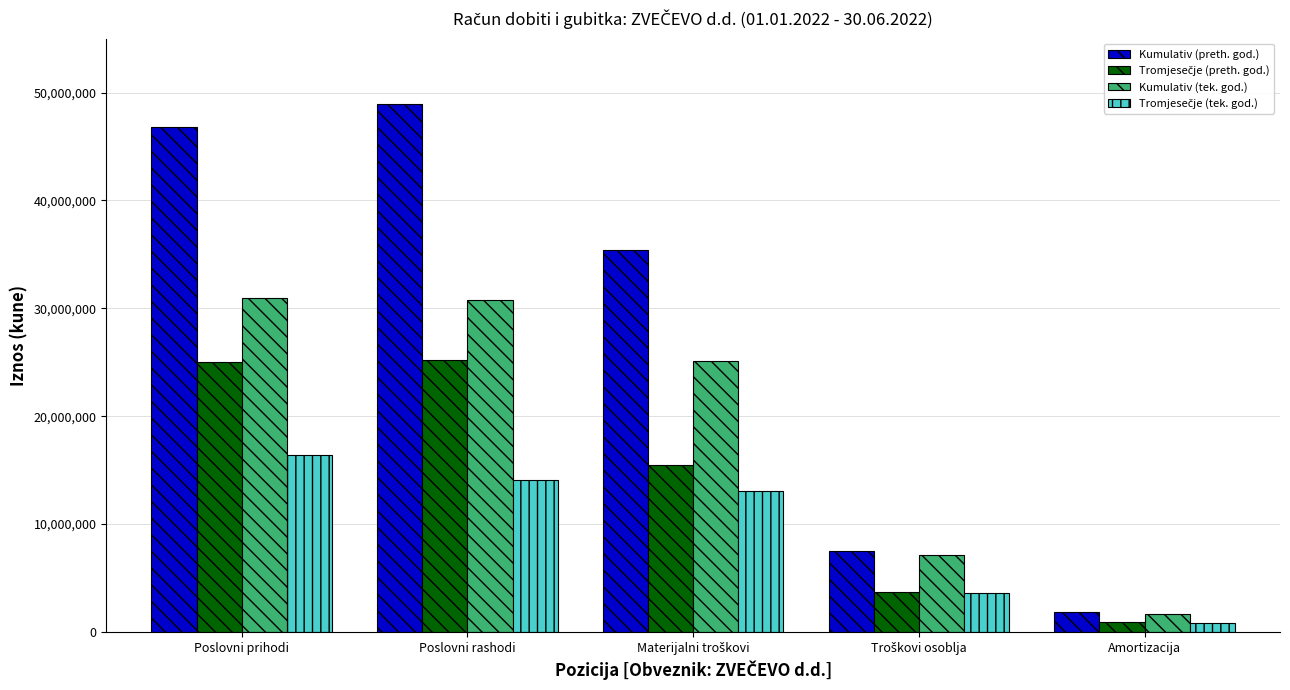

Are the bars horizontal?

No